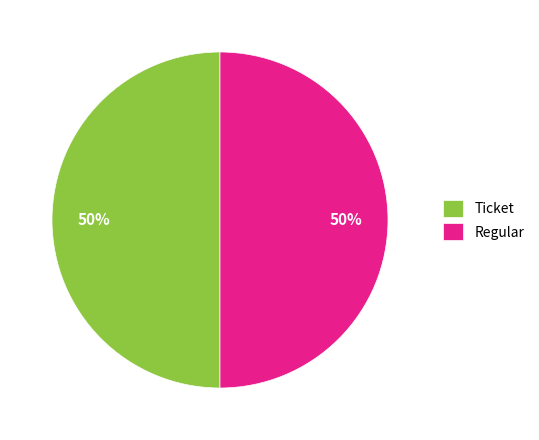

What percentage is the Ticket slice, to the nearest percent?

50%